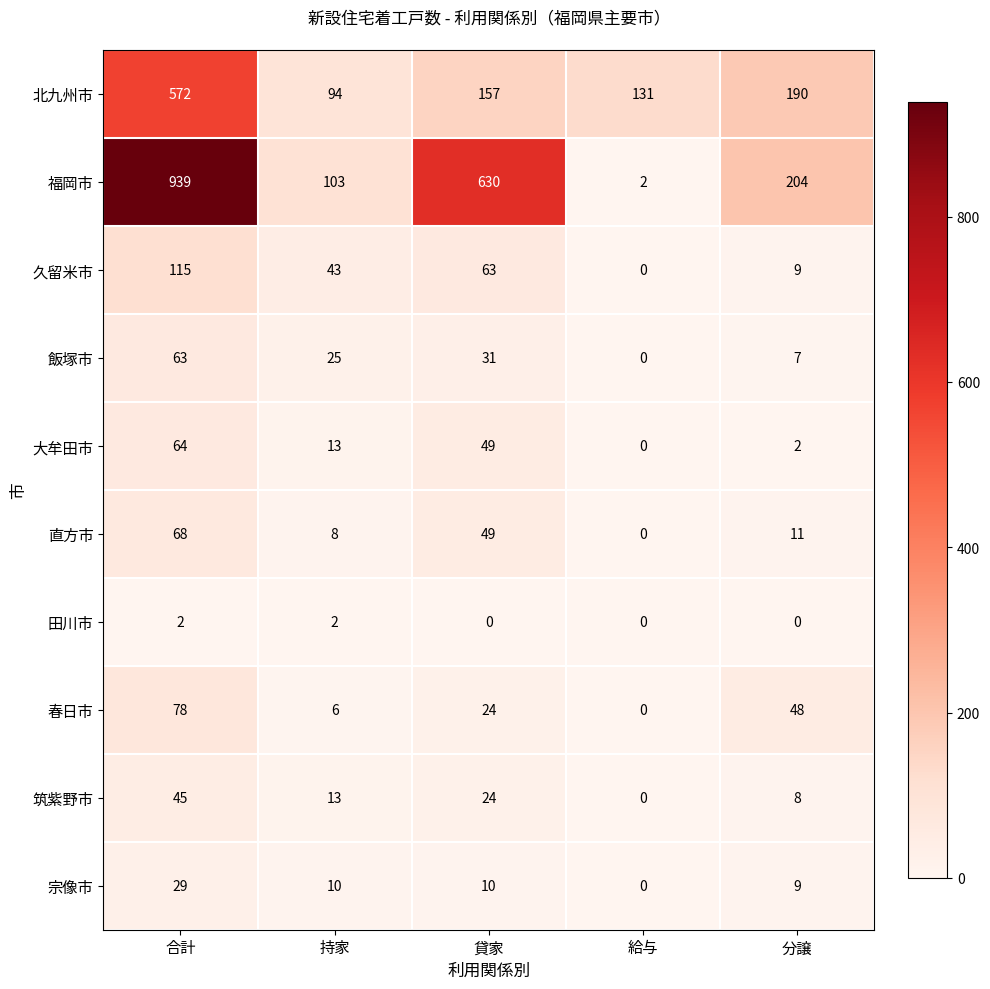

The value of 北九州市 at 分譲 is 248. True or false?

False